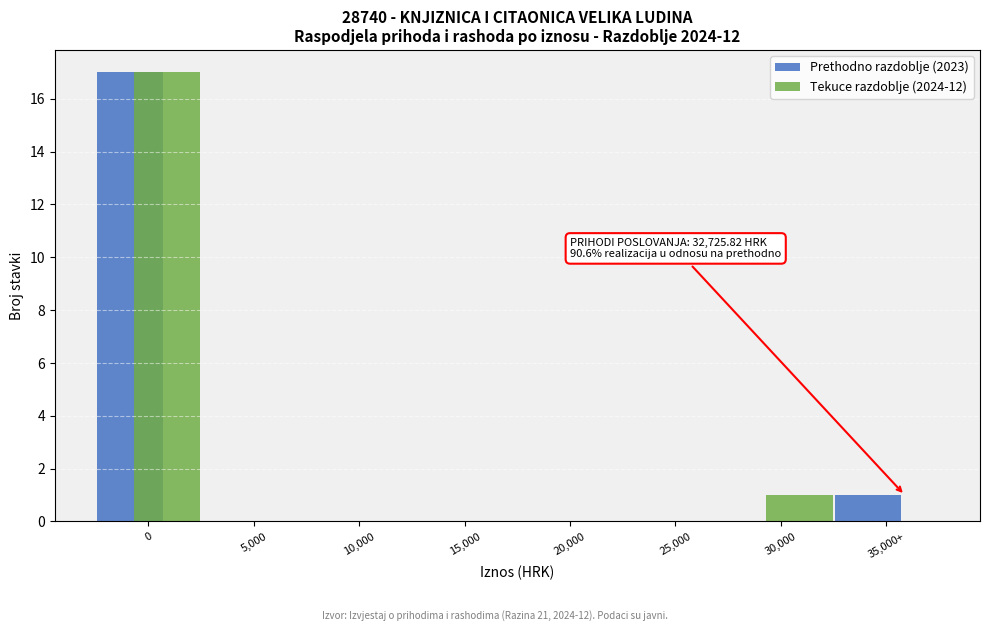

Reading right to left, transcribe all the data shown in this chart.

Prethodno razdoblje (2023): 35,000+=1	30,000=0	25,000=0	20,000=0	15,000=0	10,000=0	5,000=0	0=17
Tekuce razdoblje (2024-12): 35,000+=0	30,000=1	25,000=0	20,000=0	15,000=0	10,000=0	5,000=0	0=17